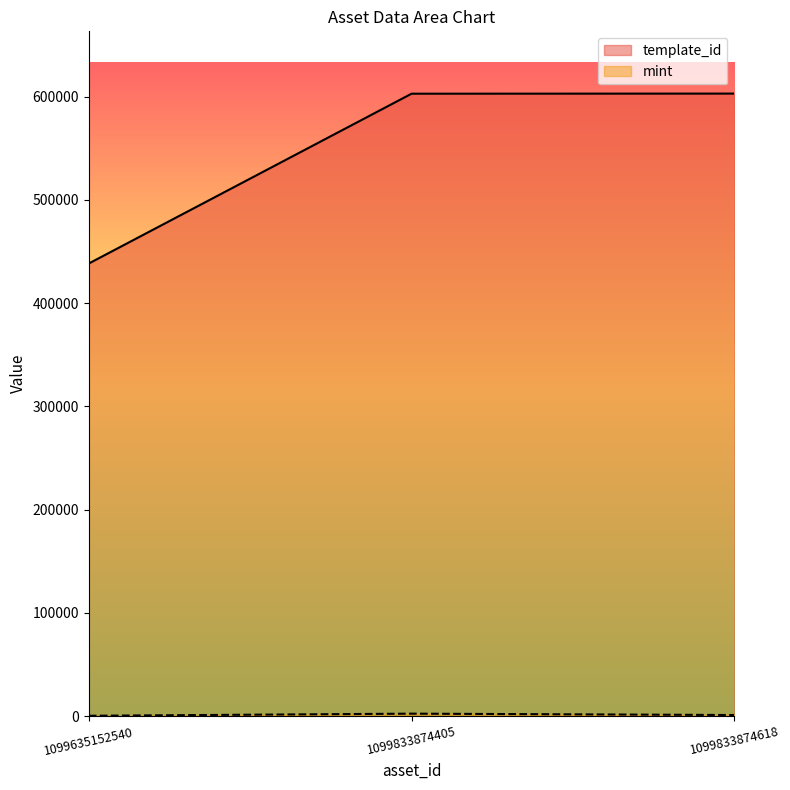

Reading left to right, list all the values displayed in this chart.

template_id: 438366	602830	602935
mint: 359	2408	1078